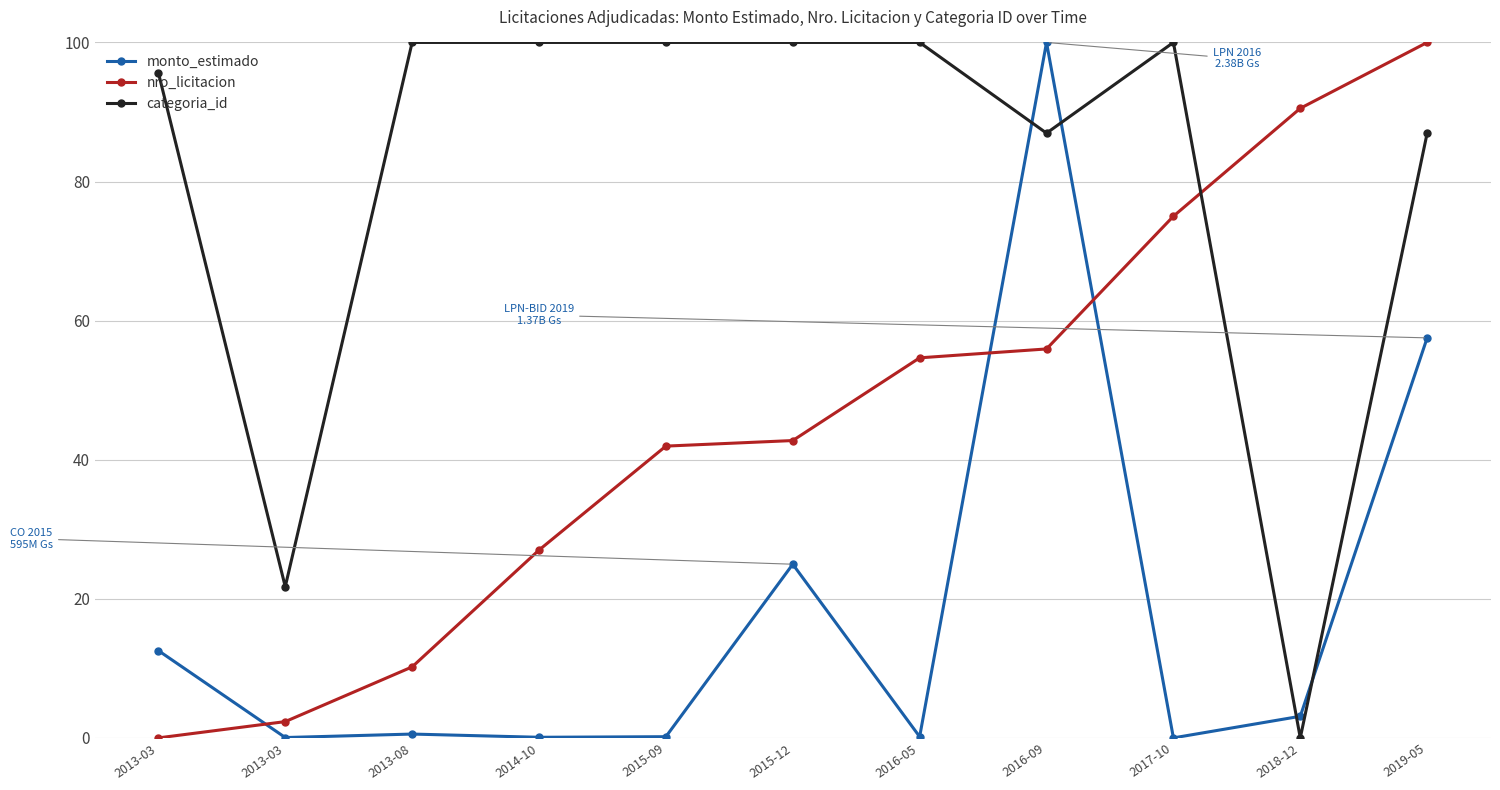

What is the sum of all nro_licitacion values?

500.4